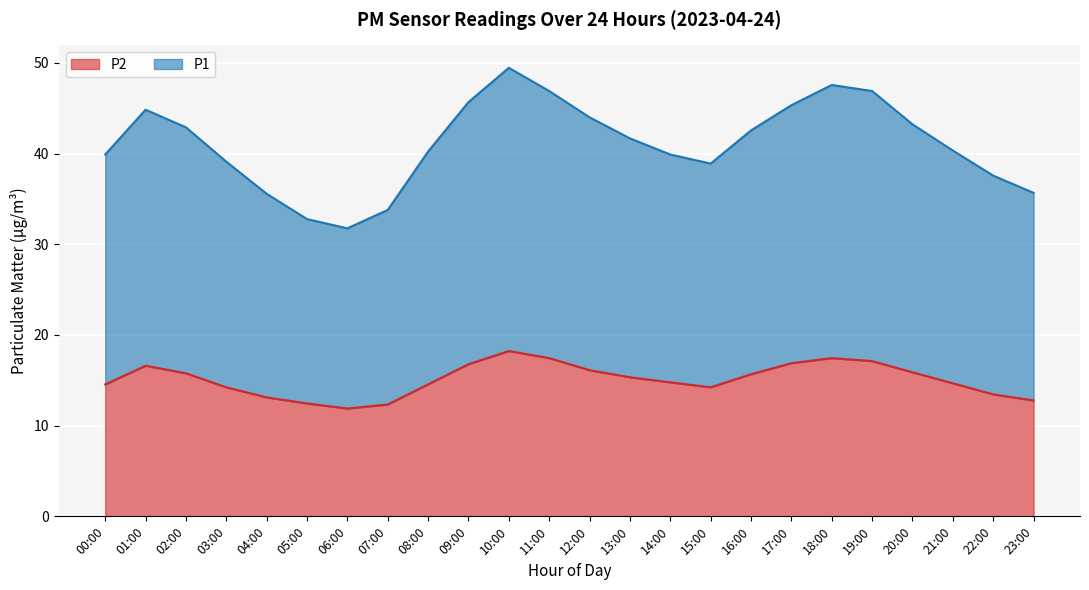

What is the approximate value of P1 at 16:00?

42.6